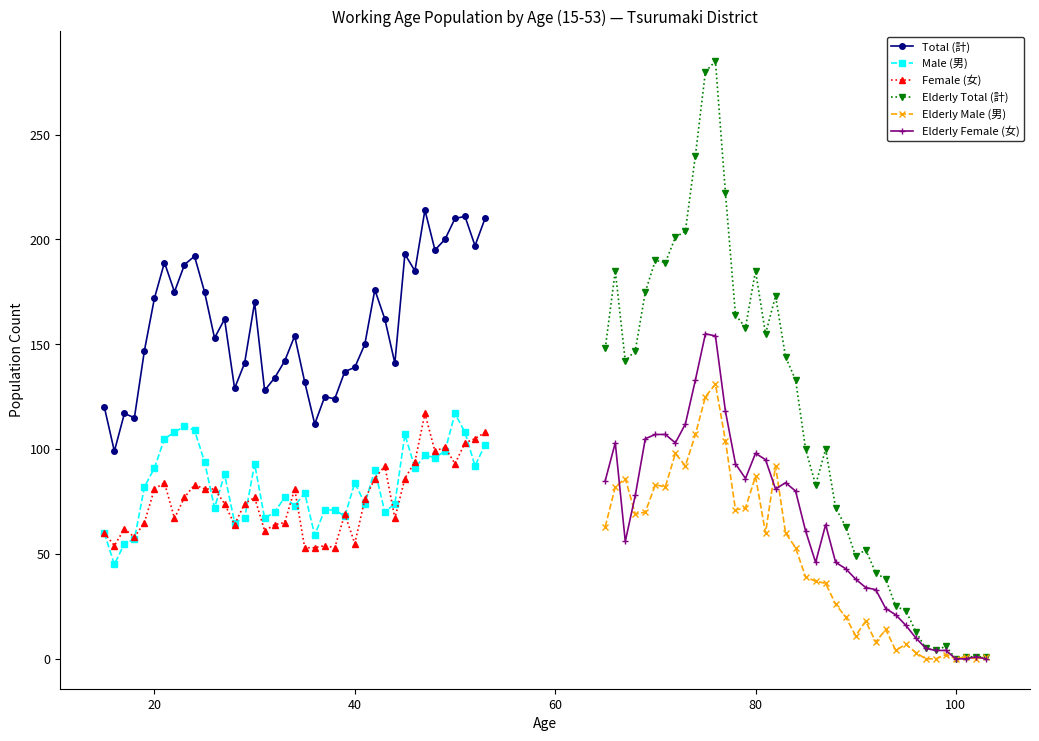

How many values in the Elderly Total (計) series exceed 133?

19